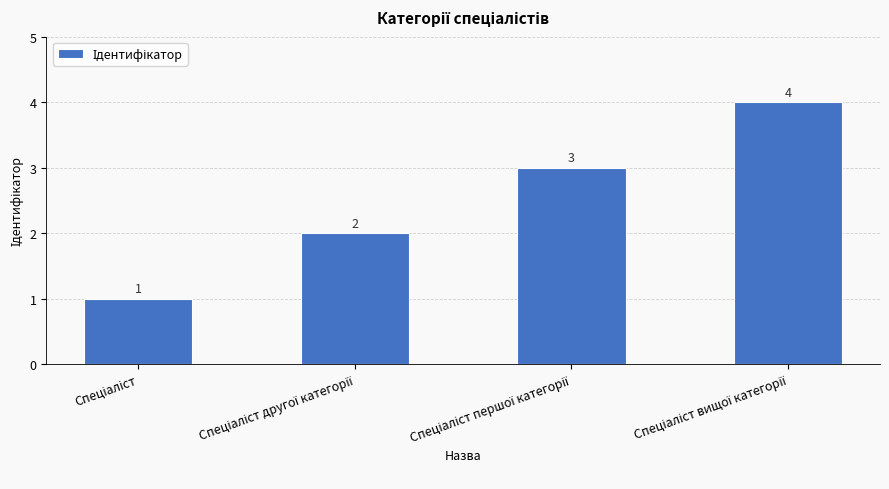

What is the value of the 2nd bar from the left?

2